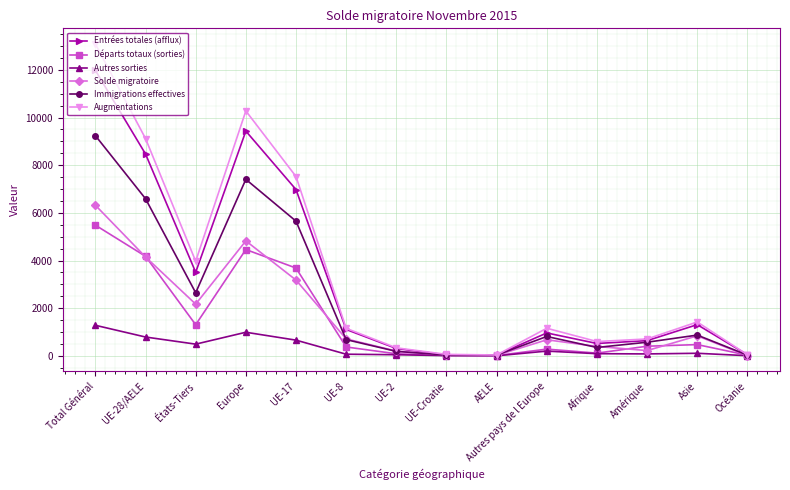

Rank the series by their maximum value, from lowest to highest.

Autres sorties, Départs totaux (sorties), Solde migratoire, Immigrations effectives, Entrées totales (afflux), Augmentations